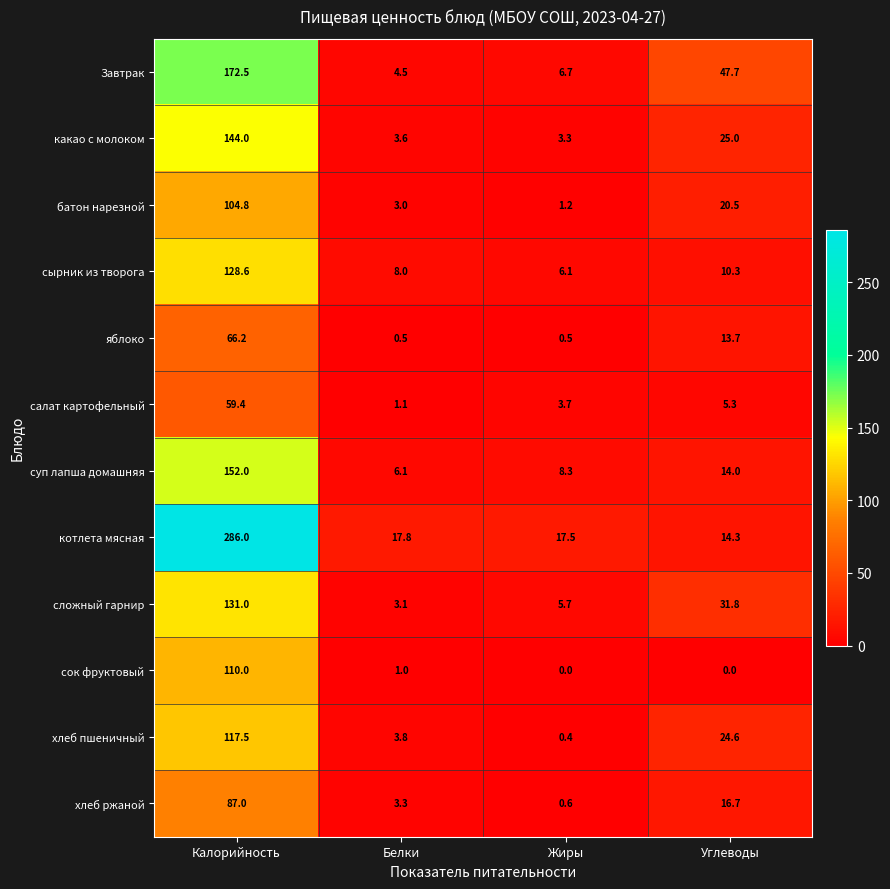

What is the average value of the батон нарезной series?

32.4